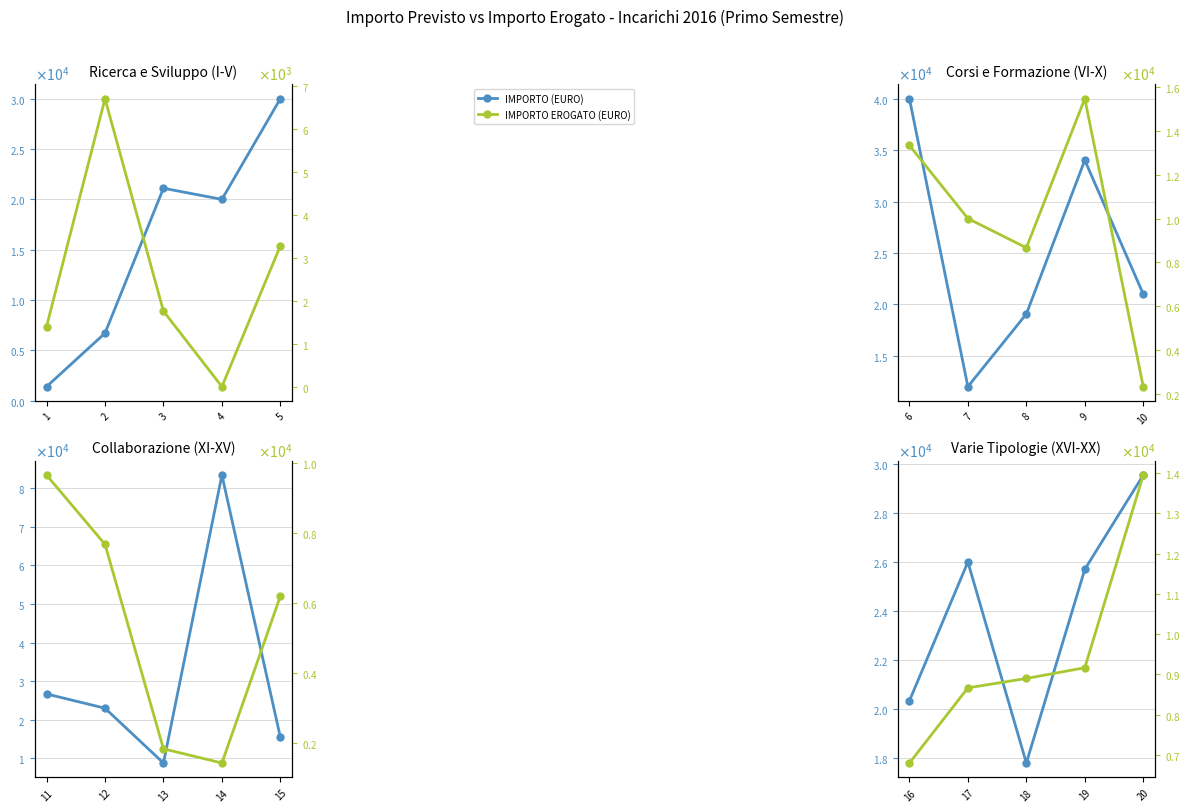

True or false: IMPORTO EROGATO (EURO) and IMPORTO (EURO) intersect in this chart.

False